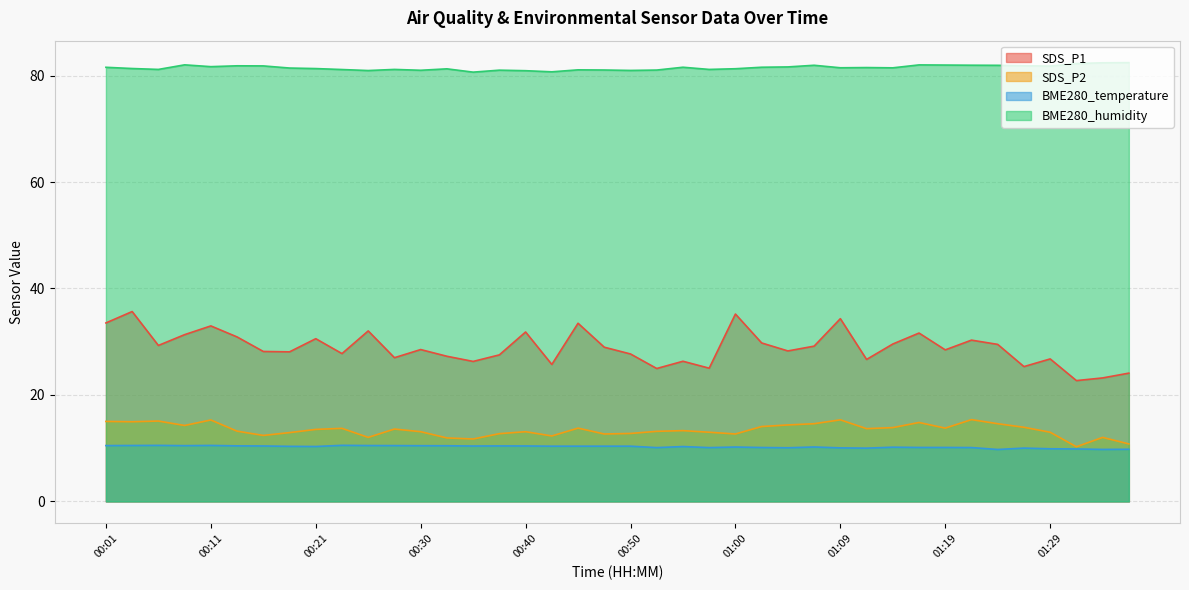

Reading right to left, extract all data points from this chart.

SDS_P1: 24.1	23.2	22.7	26.8	25.3	29.5	30.3	28.5	31.6	29.6	26.7	34.3	29.2	28.3	29.8	35.2	25.0	26.3	25.0	27.7	29.0	33.5	25.7	31.8	27.5	26.3	27.3	28.5	27.0	32.0	27.8	30.6	28.1	28.2	30.9	33.0	31.3	29.3	35.7	33.5
SDS_P2: 10.8	12.0	10.3	13.0	13.9	14.6	15.4	13.8	14.8	13.9	13.7	15.3	14.6	14.4	14.1	12.7	13.0	13.3	13.2	12.8	12.7	13.8	12.3	13.1	12.7	11.7	11.9	13.1	13.6	12.0	13.7	13.5	12.9	12.4	13.2	15.3	14.3	15.1	15.0	15.0
BME280_temperature: 9.8	9.8	9.9	9.9	10.0	9.8	10.1	10.1	10.1	10.2	10.0	10.1	10.2	10.1	10.1	10.2	10.1	10.3	10.1	10.4	10.4	10.4	10.4	10.4	10.4	10.4	10.5	10.5	10.5	10.5	10.5	10.3	10.3	10.4	10.4	10.5	10.5	10.5	10.5	10.5
BME280_humidity: 82.4	82.4	82.2	81.8	81.8	81.9	81.9	82.0	82.0	81.5	81.5	81.5	81.9	81.6	81.6	81.3	81.2	81.6	81.0	81.0	81.0	81.1	80.7	80.9	81.0	80.6	81.3	81.0	81.2	80.9	81.1	81.3	81.4	81.8	81.8	81.7	82.0	81.2	81.3	81.5